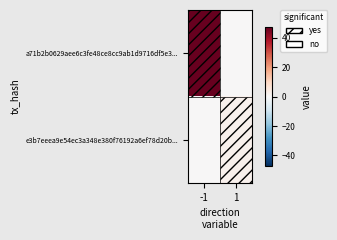

Which series changed the most between -1 and 1?

a71b2b0629aee6c3fe48ce8cc9ab1d9716df5e3...